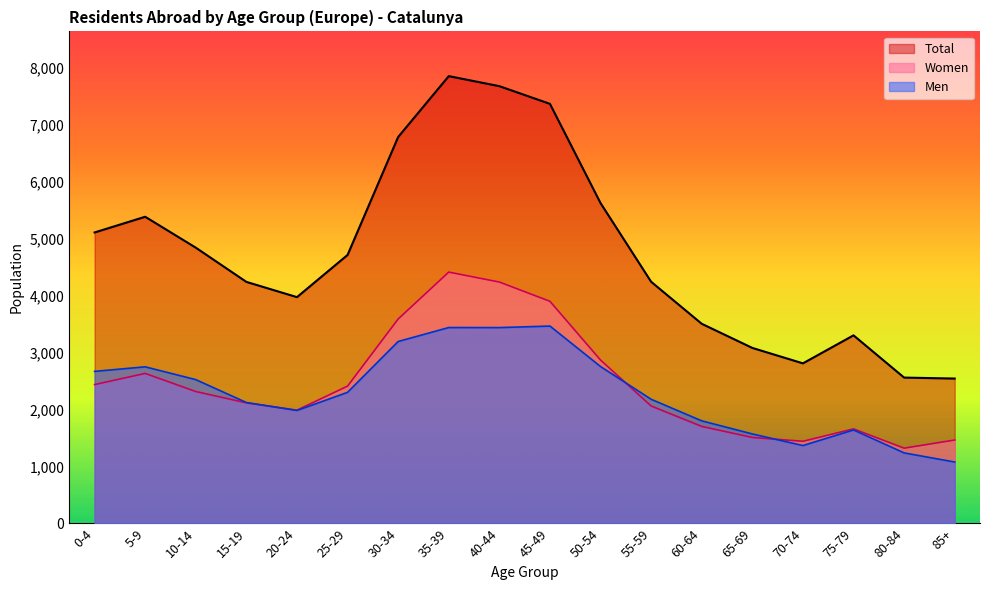

What is the value of the Women point at the 11th from the left?

2871